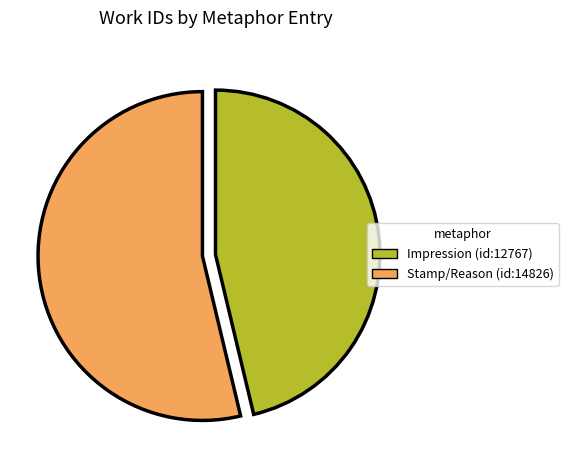

What is the smallest slice in the pie chart?

Impression (id:12767)